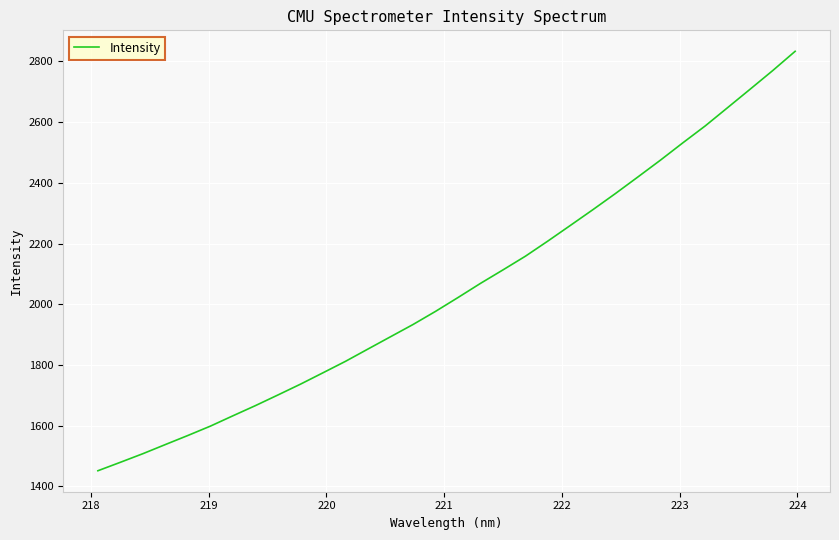

What is the smallest value displayed?

1451.5